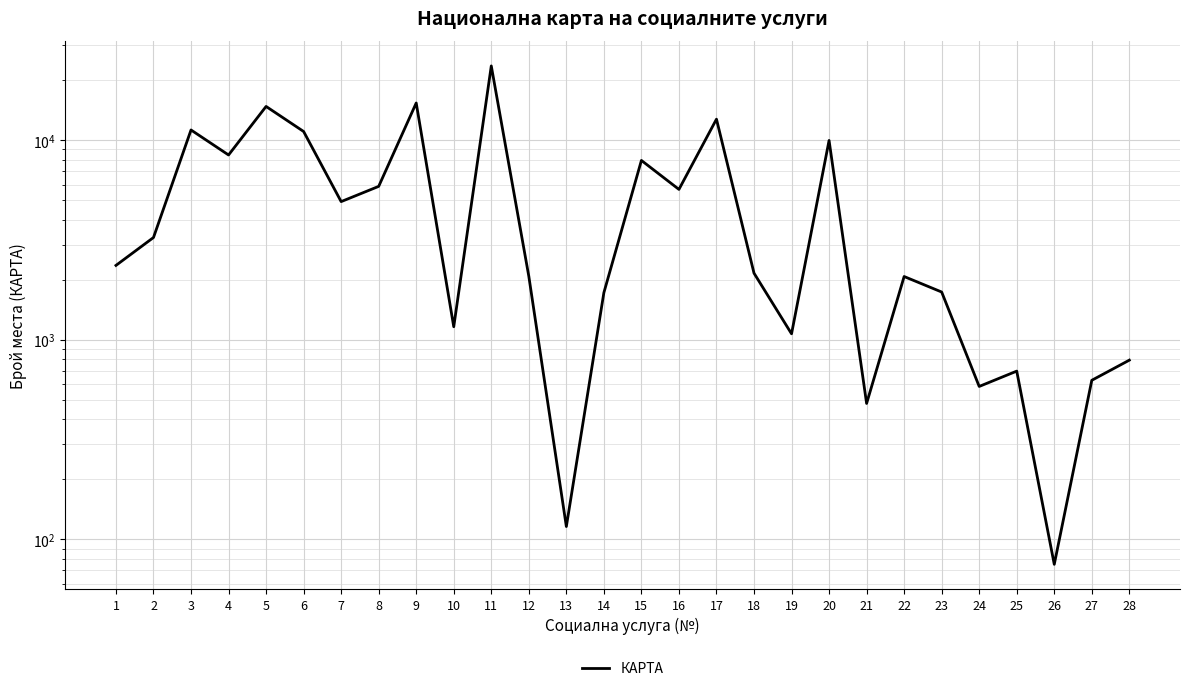

Rank the categories by value from lowest to highest.

26, 13, 21, 24, 27, 25, 28, 19, 10, 14, 23, 22, 12, 18, 1, 2, 7, 16, 8, 15, 4, 20, 6, 3, 17, 5, 9, 11